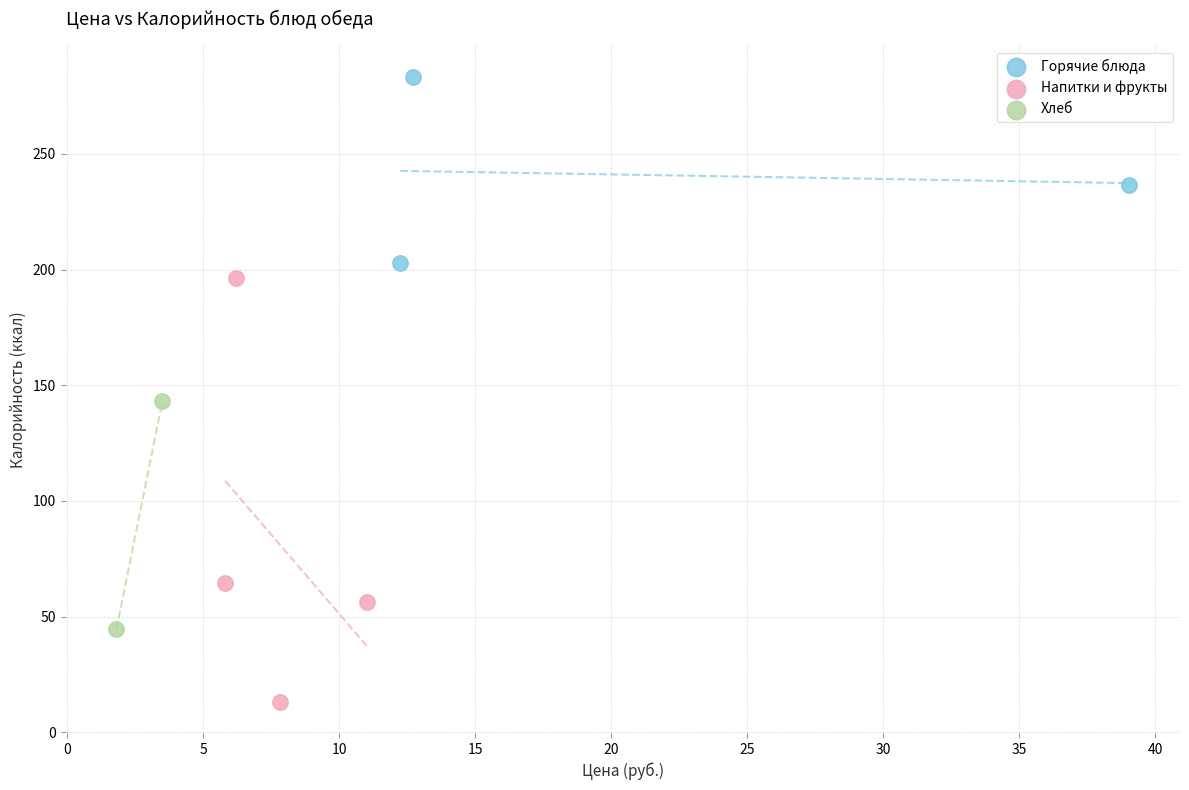

What are all the series names shown in the legend?

Горячие блюда, Напитки и фрукты, Хлеб